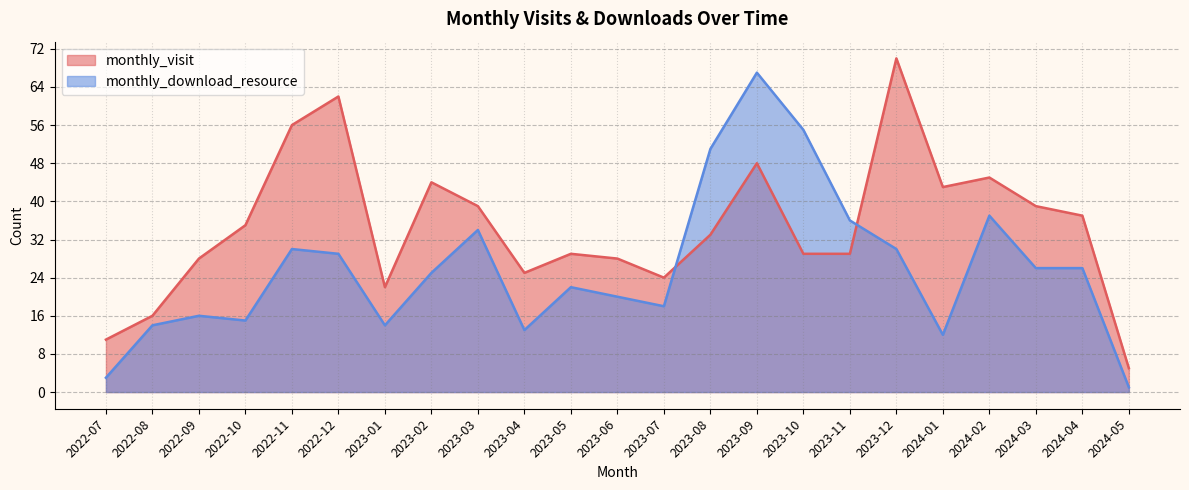

What is the minimum value shown in the chart?

1